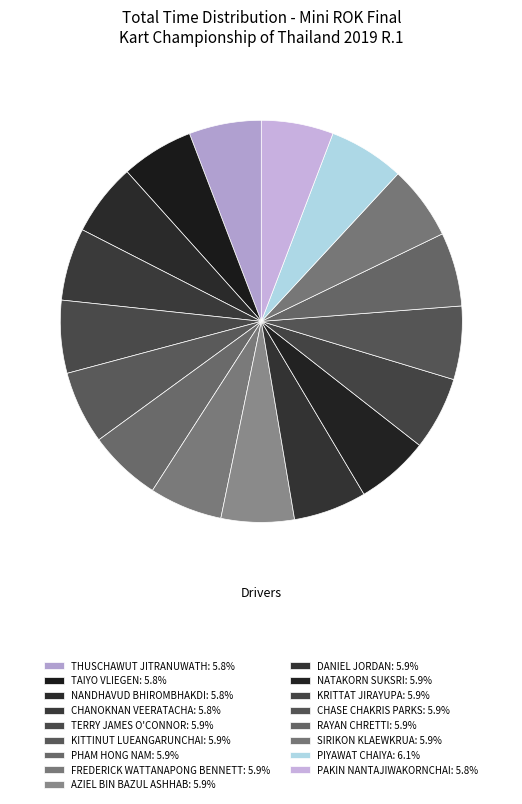

What is the smallest slice in the pie chart?

PAKIN NANTAJIWAKORNCHAI